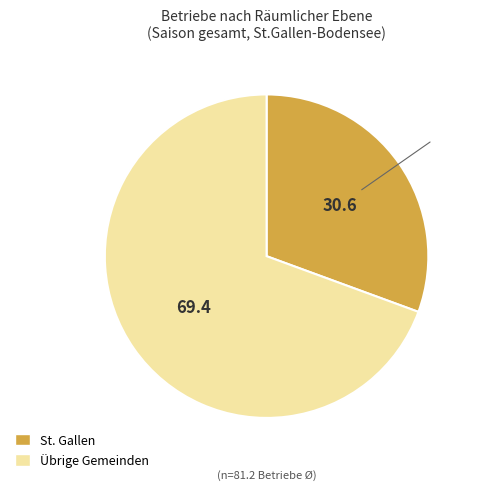

Does any single category account for the majority?

Yes